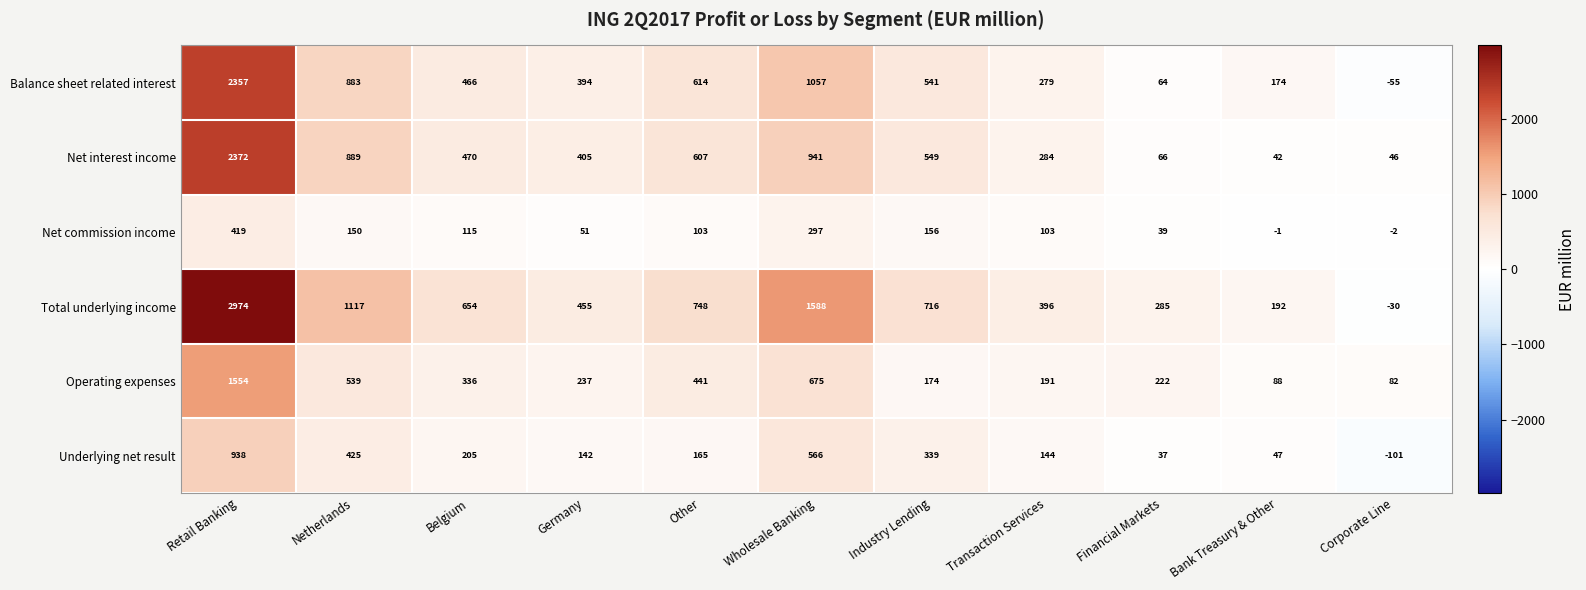

Rank the series by their maximum value, from highest to lowest.

Total underlying income, Net interest income, Balance sheet related interest, Operating expenses, Underlying net result, Net commission income